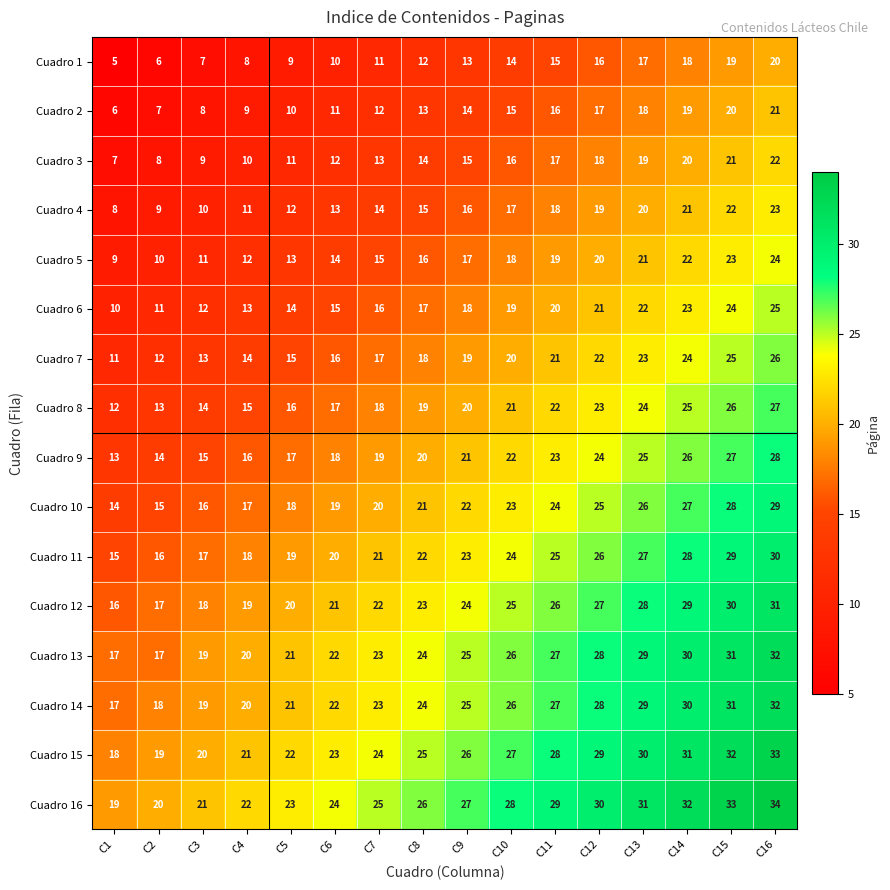

Read the Cuadro 10 value at C3.

16